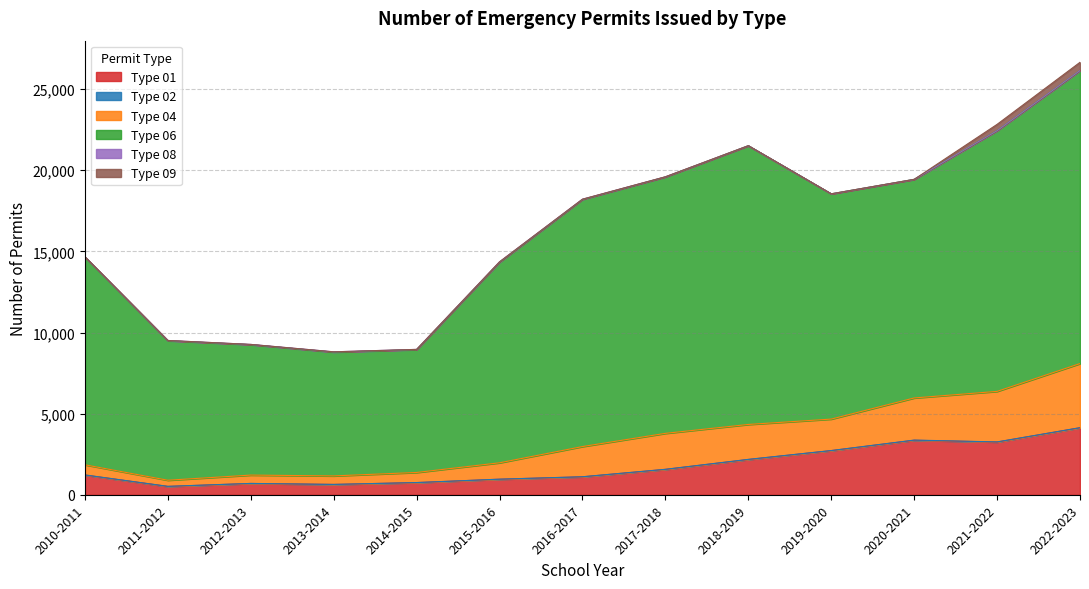

Rank the series by their maximum value, from highest to lowest.

Type 06, Type 01, Type 04, Type 09, Type 08, Type 02